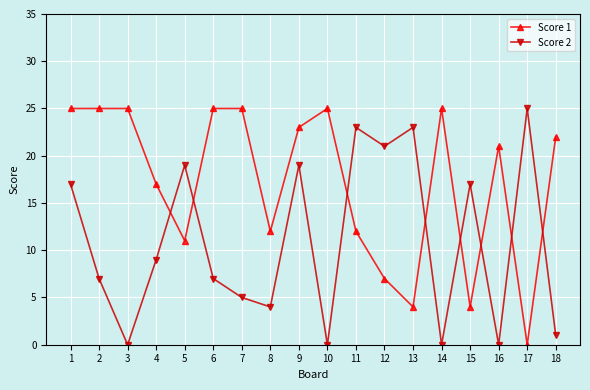

Where does the Score 2 series first go above 9?

1